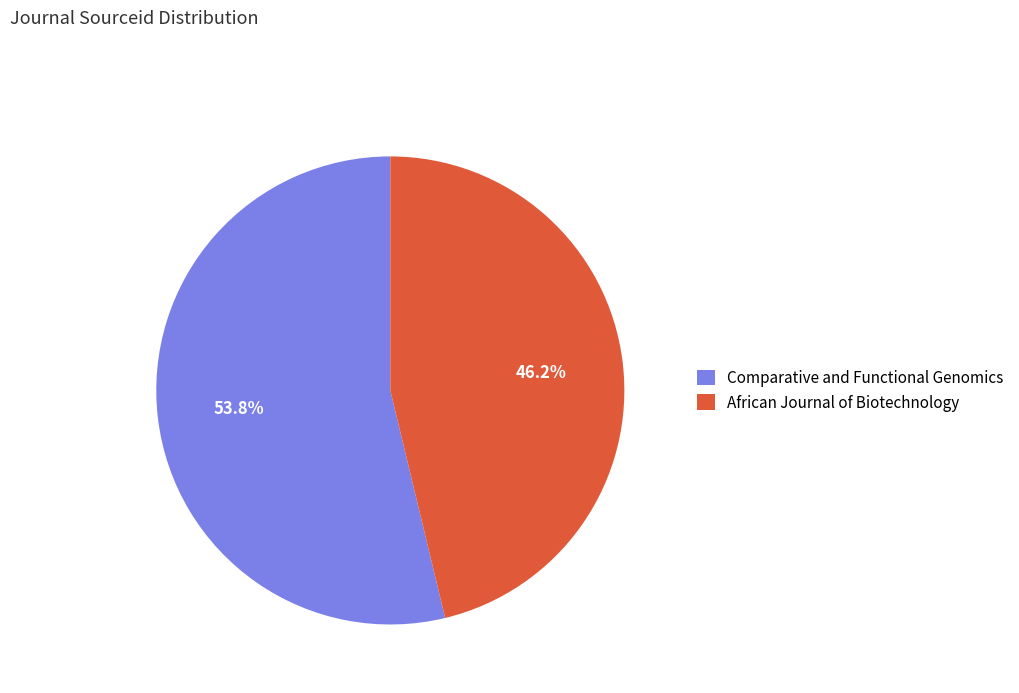

Between African Journal of Biotechnology and Comparative and Functional Genomics, which is larger?

Comparative and Functional Genomics